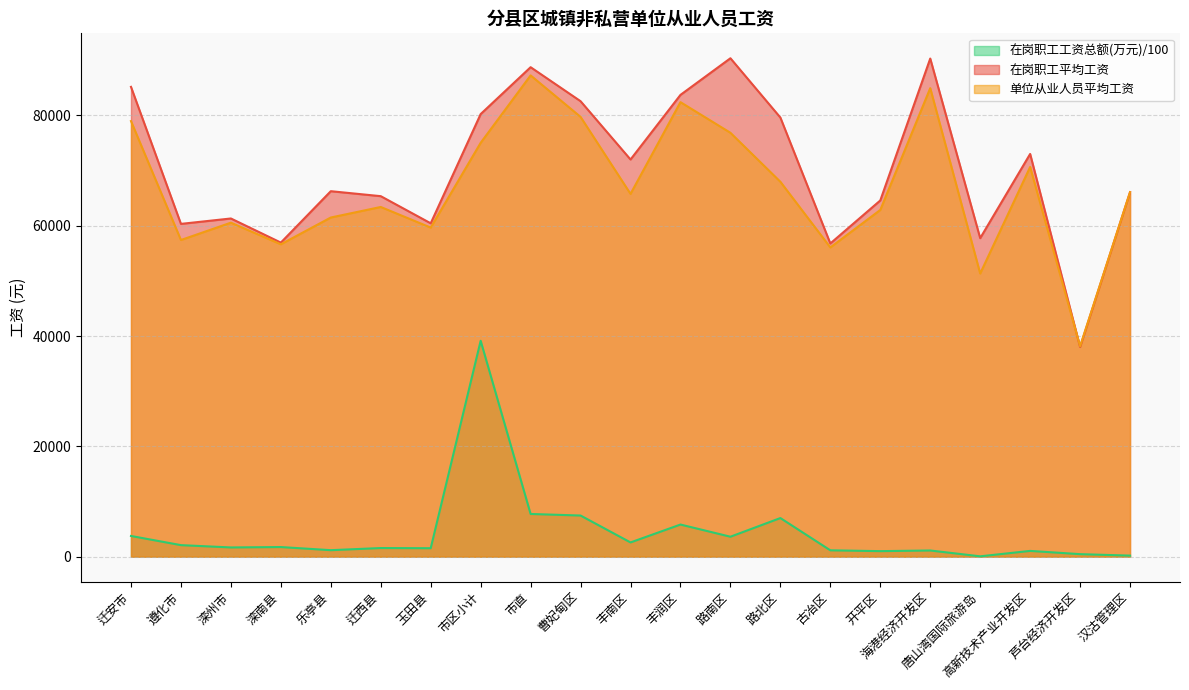

At which label does 在岗职工平均工资 first exceed 66268?

迁安市